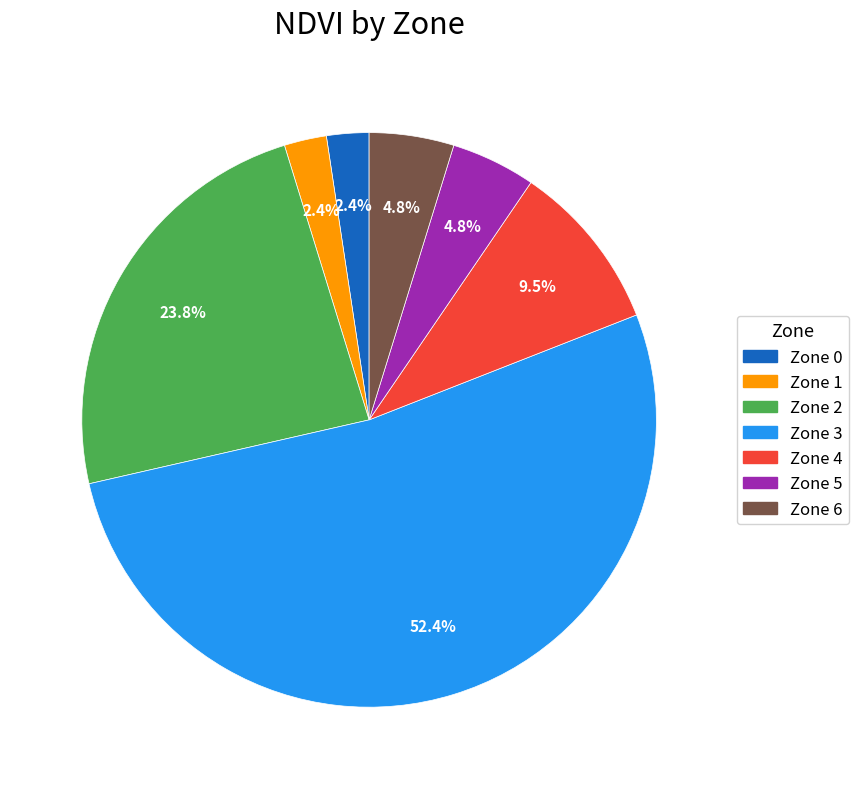

Which has a higher value, Zone 6 or Zone 2?

Zone 2